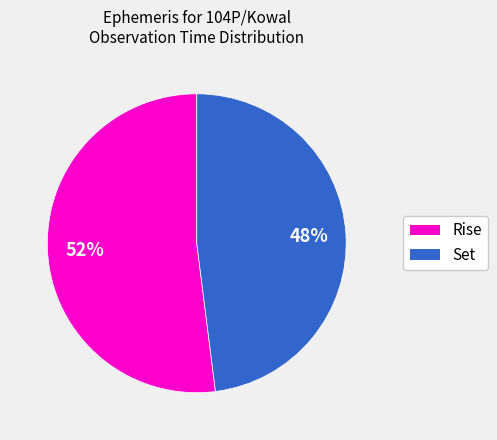

Is there a majority slice in this chart?

Yes